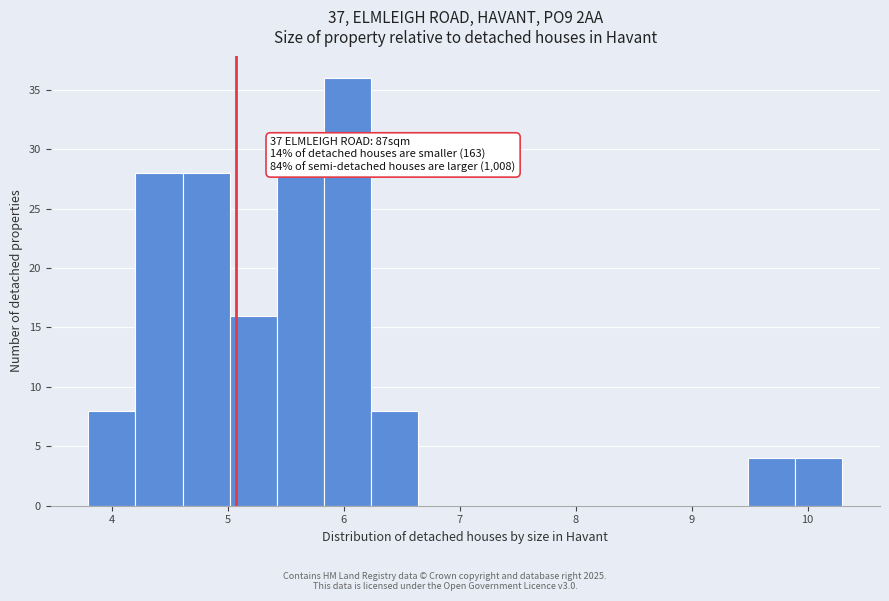

Which range on the x-axis has the tallest bar?

5.8 to 6.2